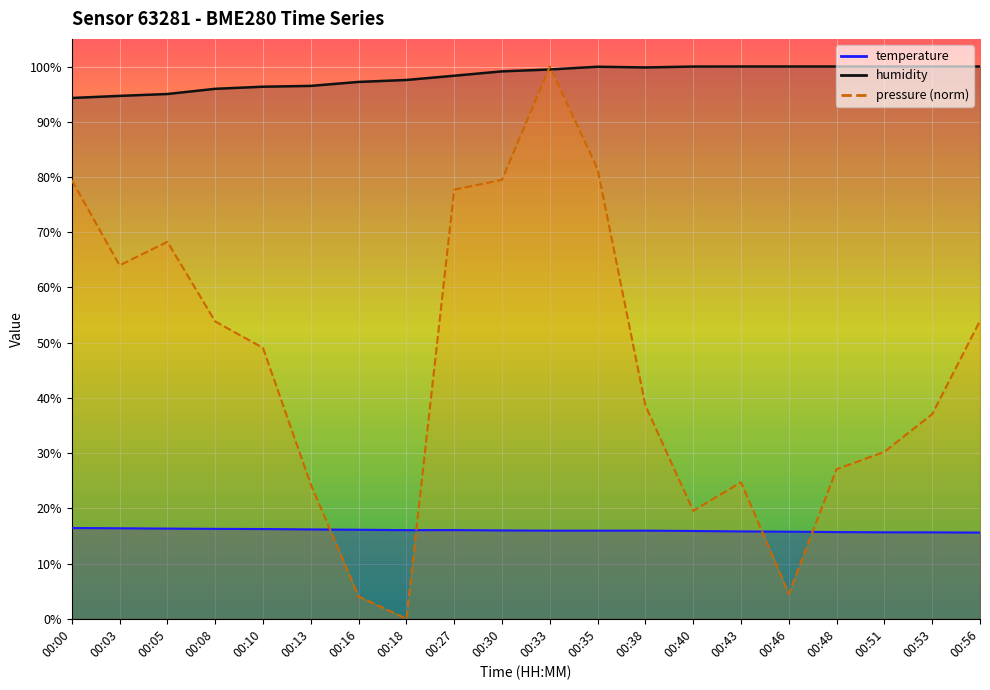

How many distinct data groups are displayed?

3